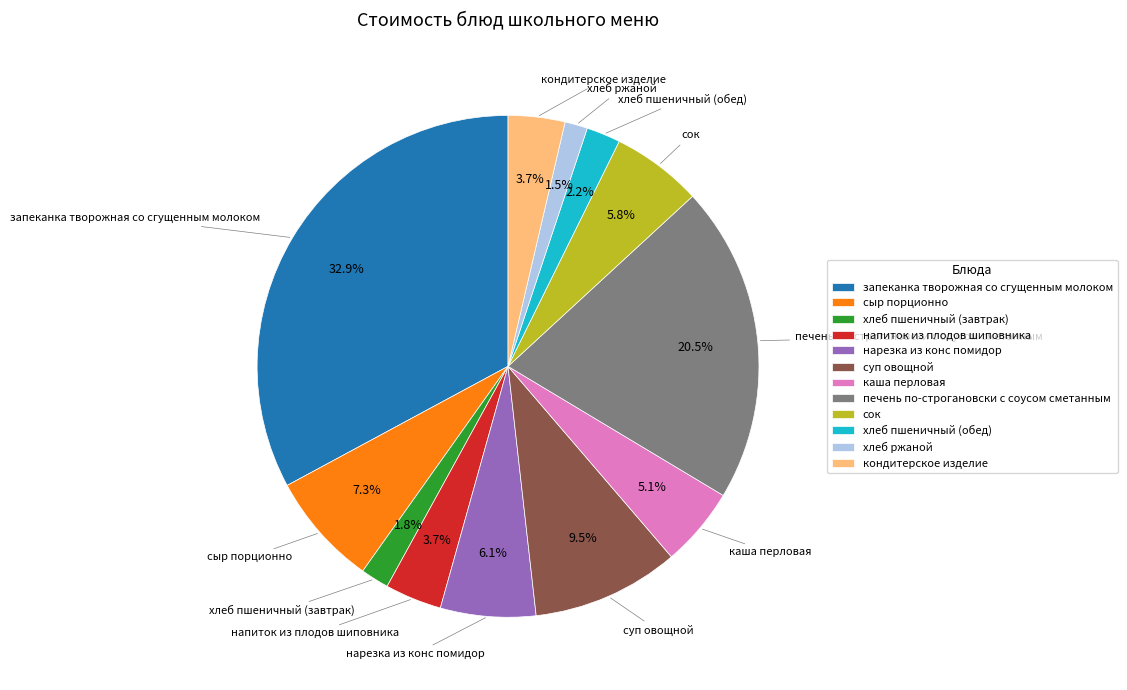

Is there a majority slice in this chart?

No